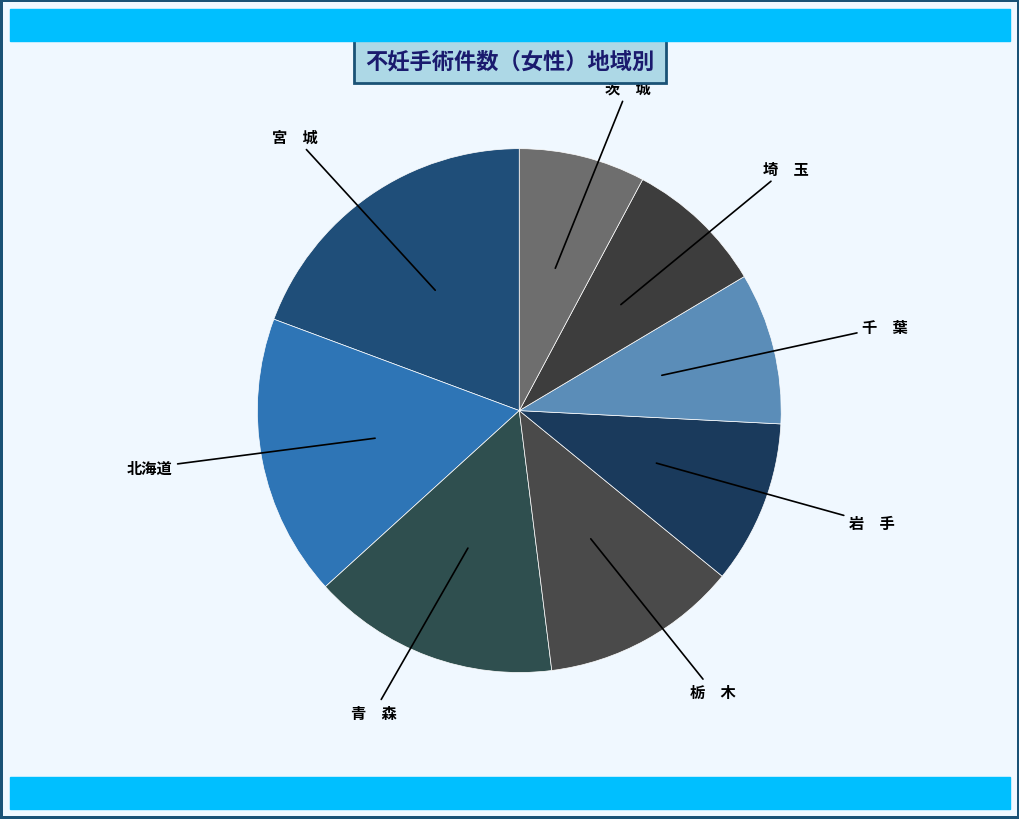

What is the largest slice in the pie chart?

宮 城